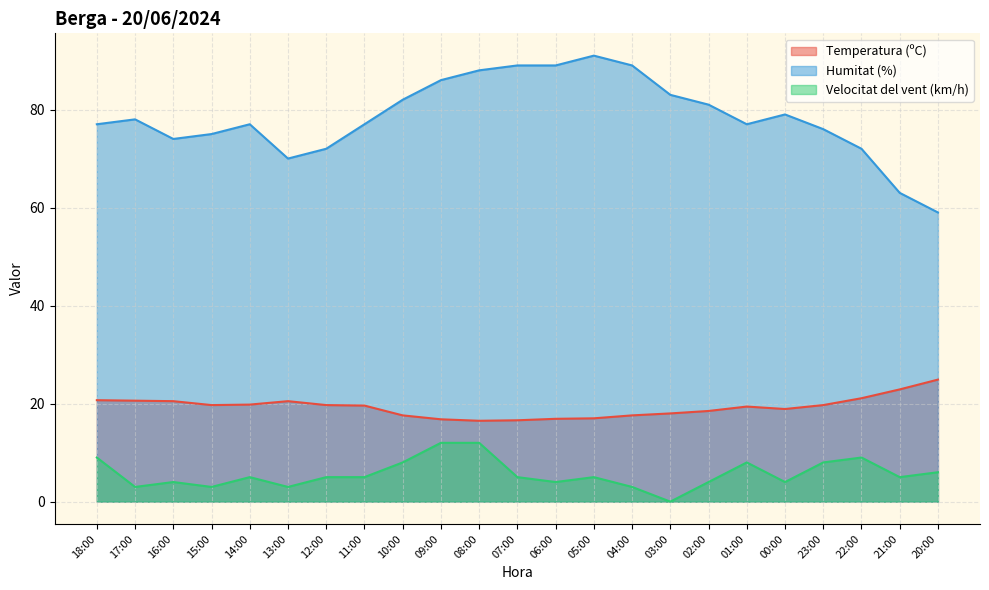

At which label does Velocitat del vent (km/h) first exceed 5?

18:00